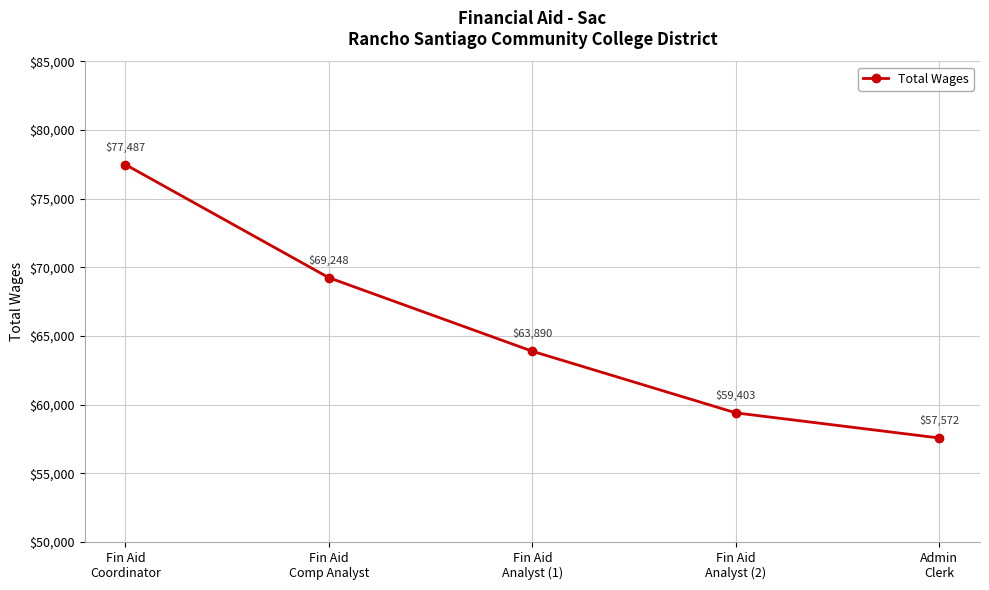

What is the label of the 2nd point from the right?

Fin Aid
Analyst (2)